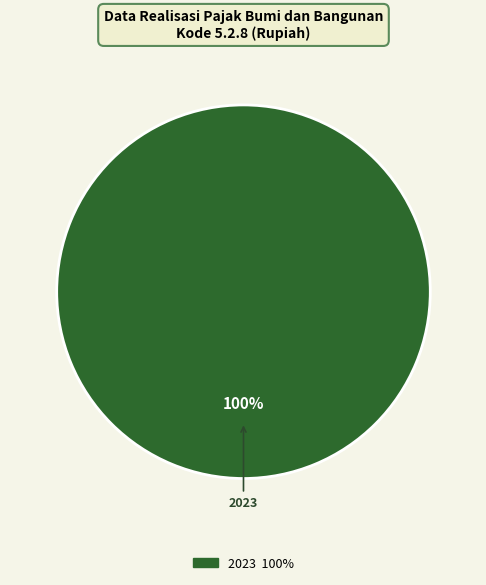

Rank the categories by value from lowest to highest.

2023